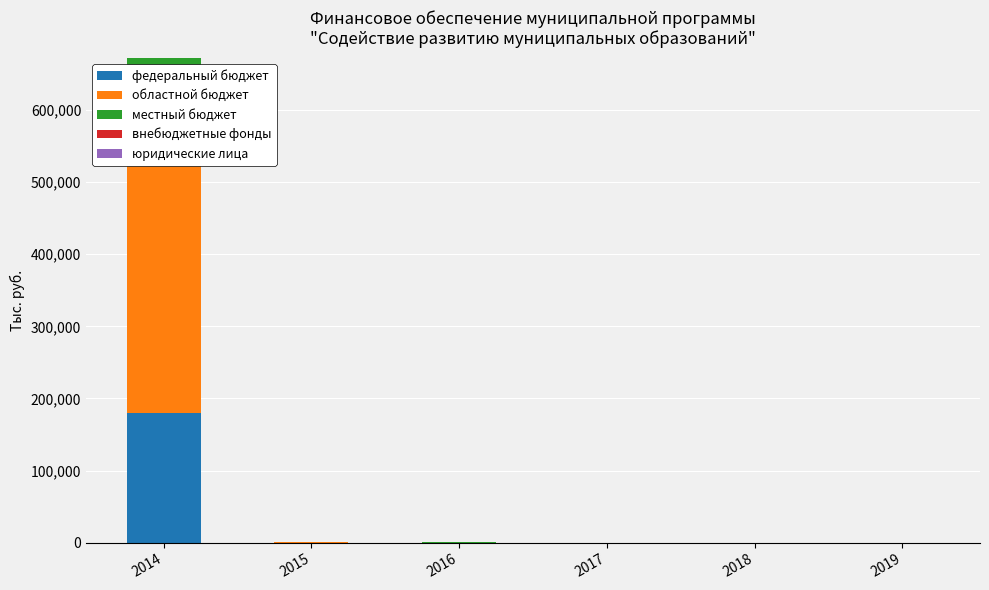

What is the value of the местный бюджет bar at the 4th from the left?

50.0